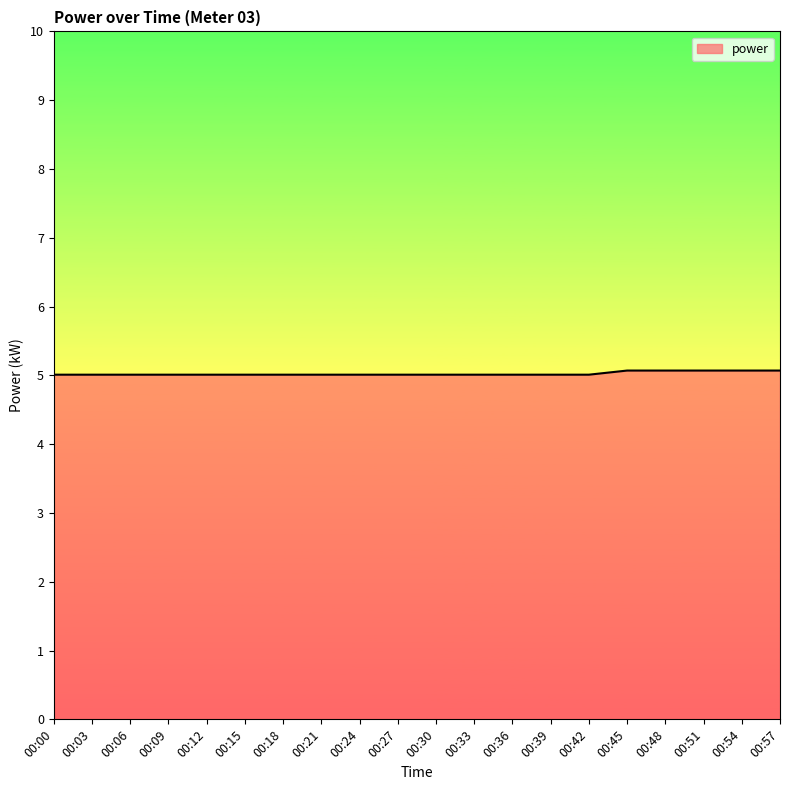

The chart shows a value of 5.0 at 00:39. True or false?

True